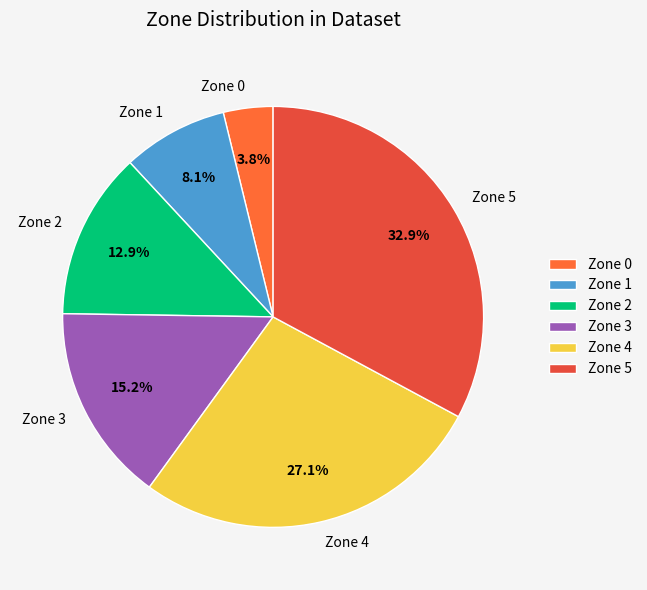

True or false: Zone 2 accounts for 13% of the total.

True